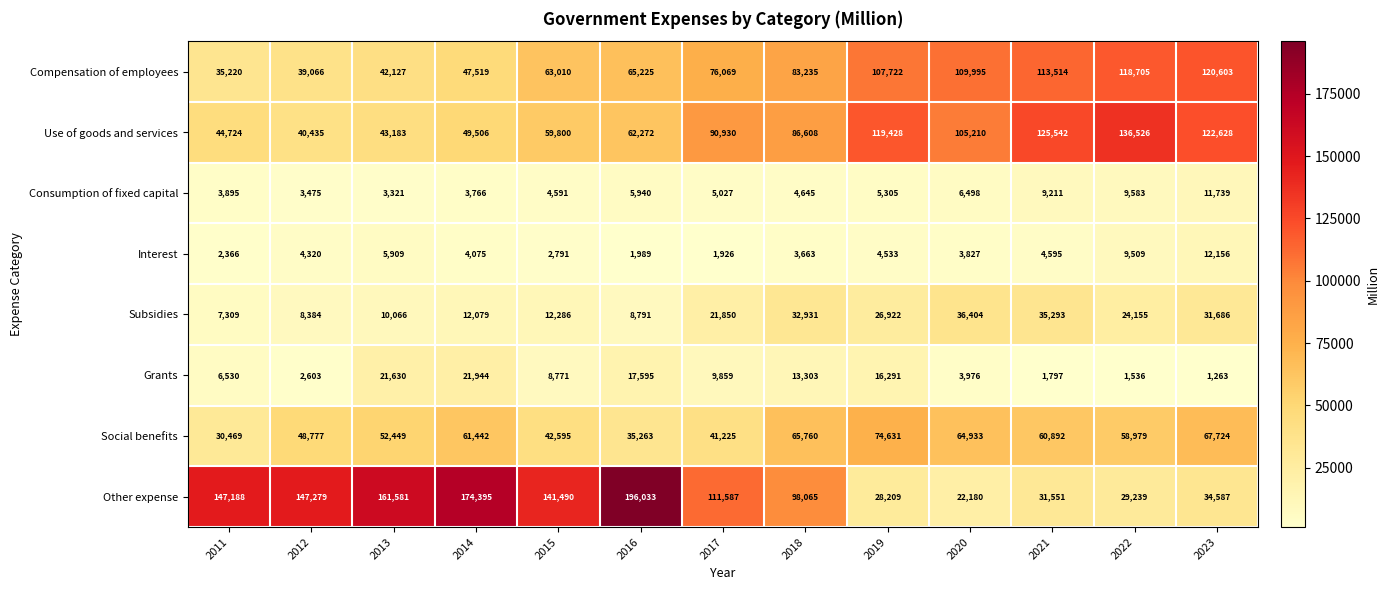

What is the spread (max minus min) of values at 2018?

94402